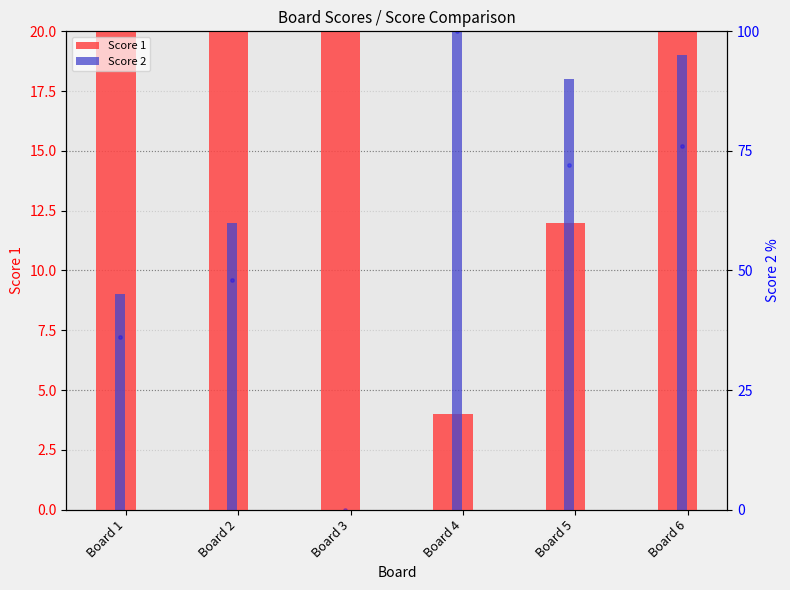

What value does the Score 1 series have at Board 3, to the nearest 10?

20